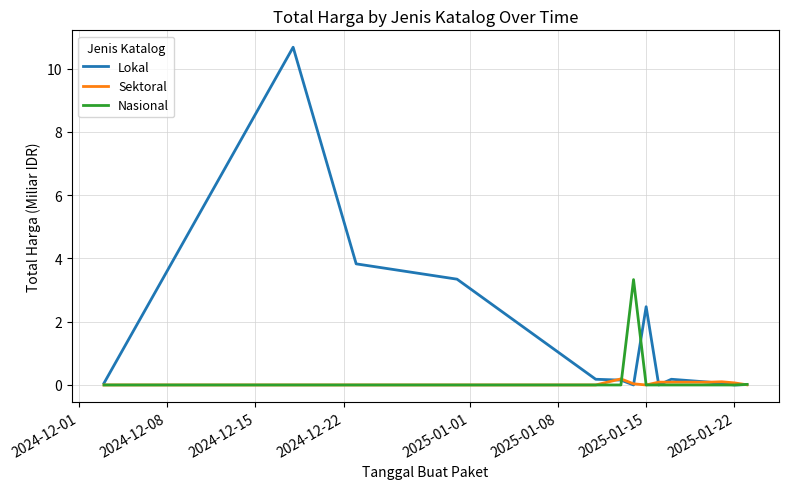

Which series has the largest range (max minus min)?

Lokal